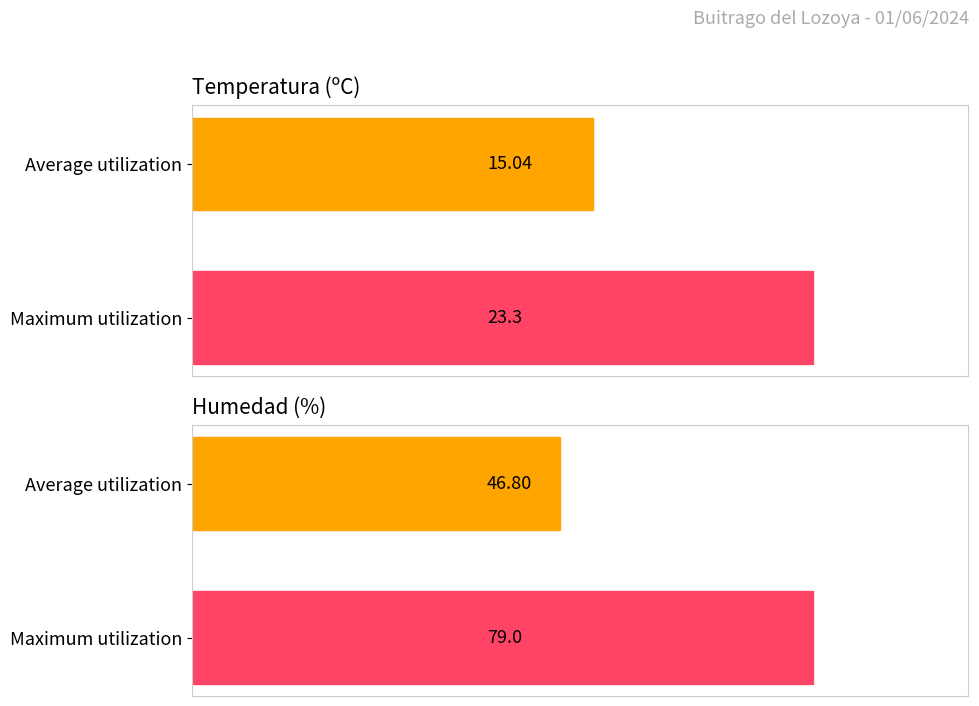

Rank the categories by Humedad (%) value from lowest to highest.

Average utilization, Maximum utilization